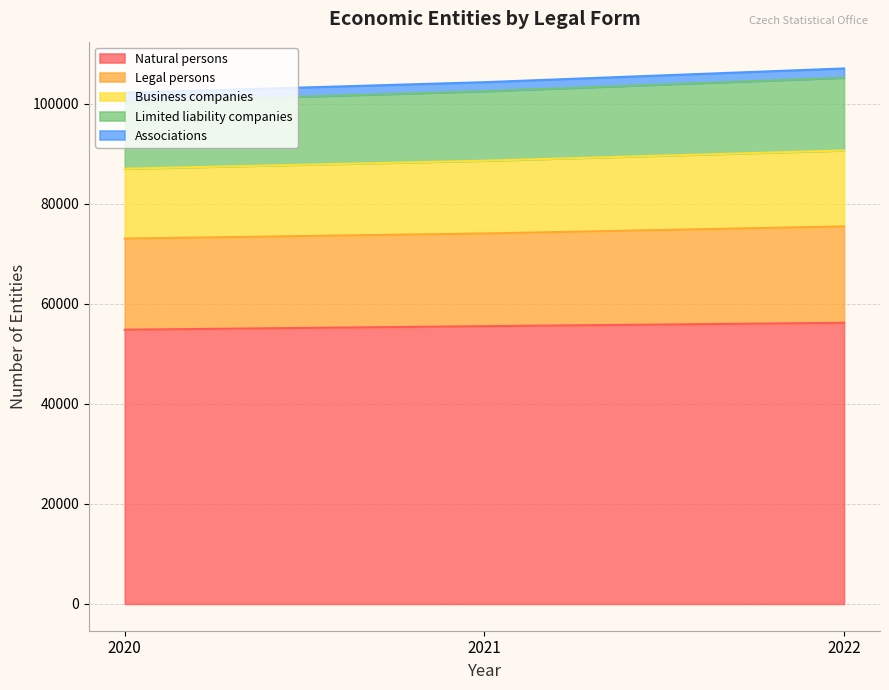

Which category has the highest value in the Limited liability companies series?

2022